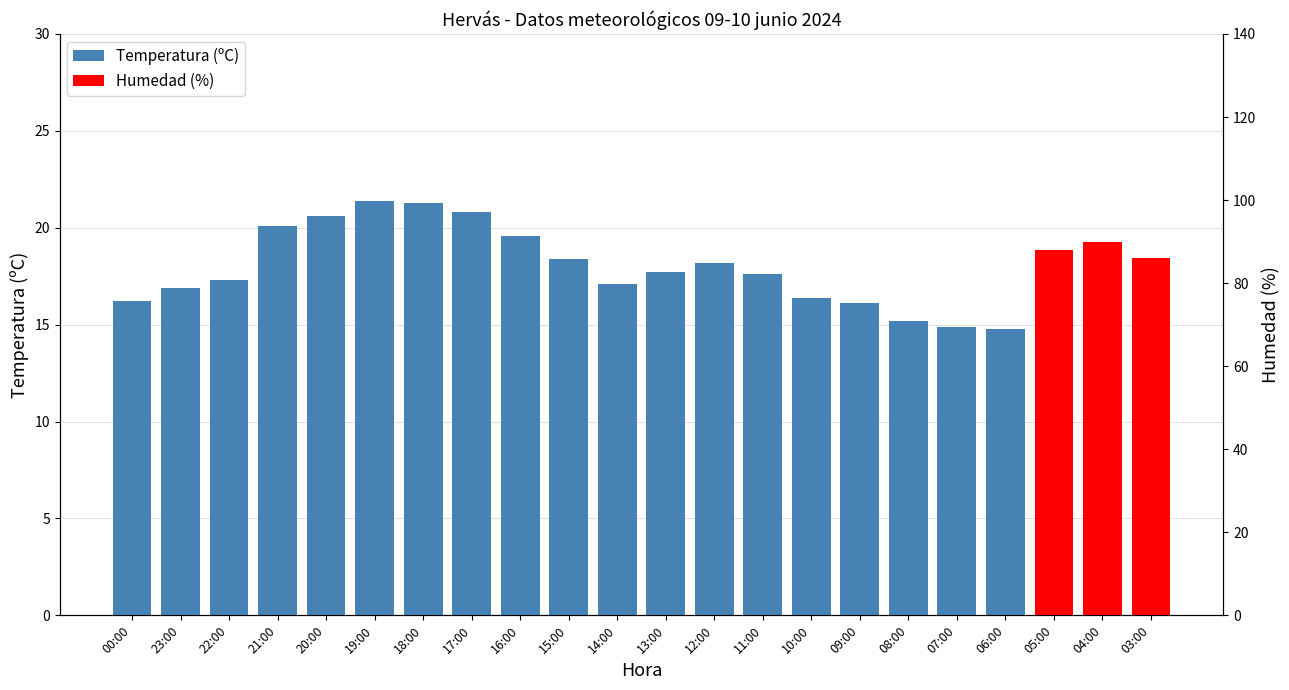

What is the ratio of the value at 20:00 to the value at 00:00?

1.3